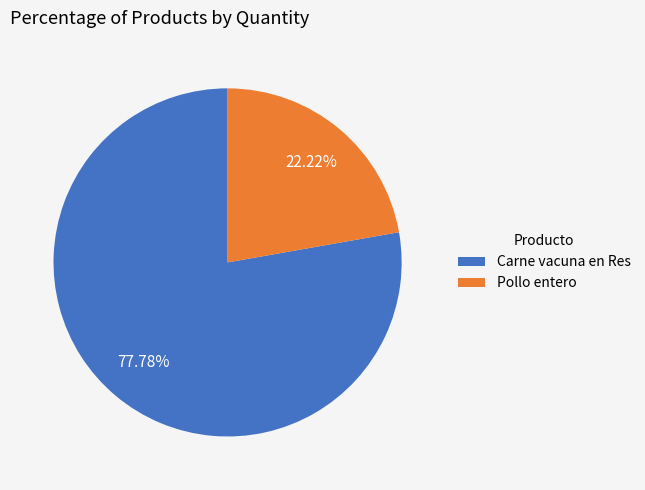

What percentage is the Carne vacuna en Res slice, to the nearest percent?

78%